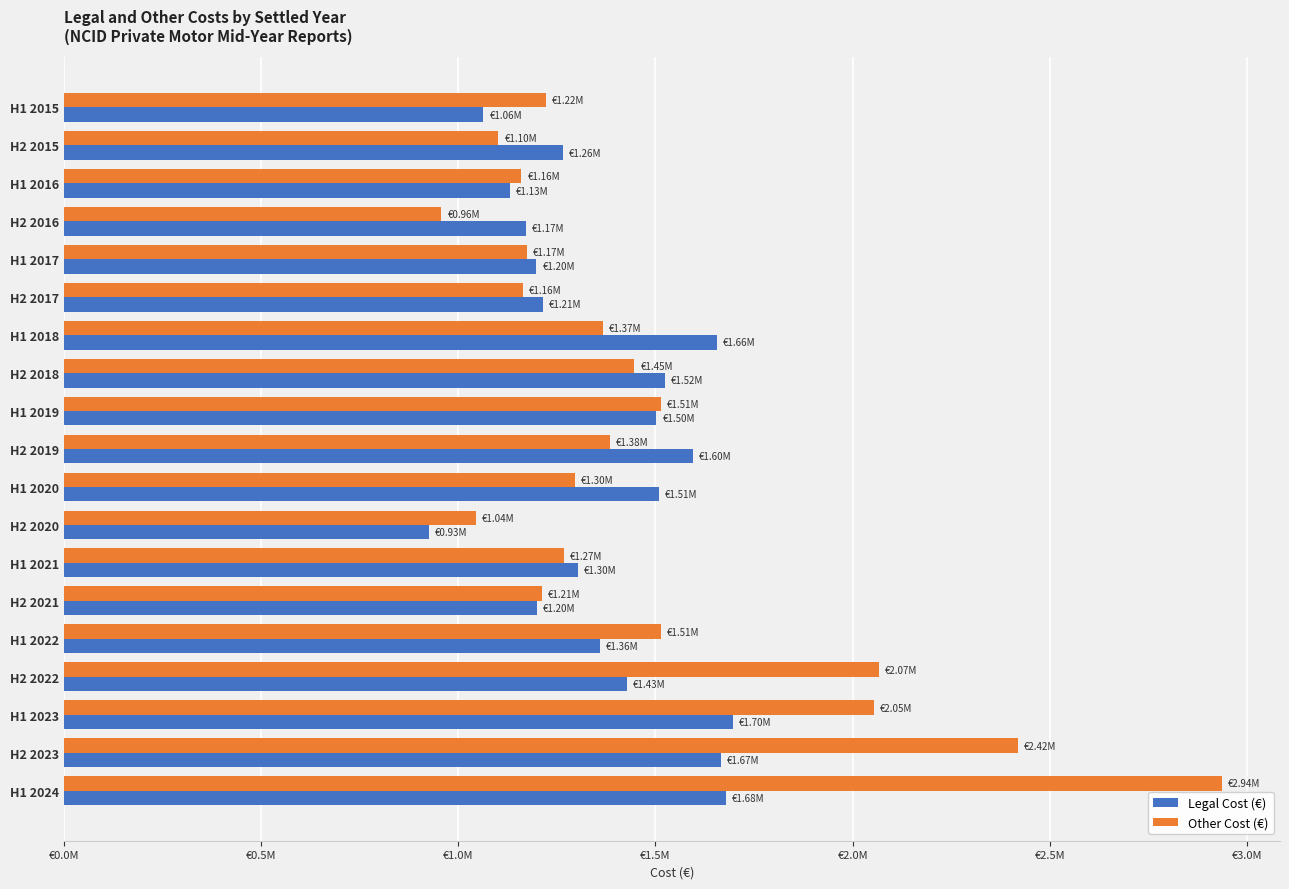

What is the value of the Other Cost (€) bar at the 8th from the left?

1446671.6